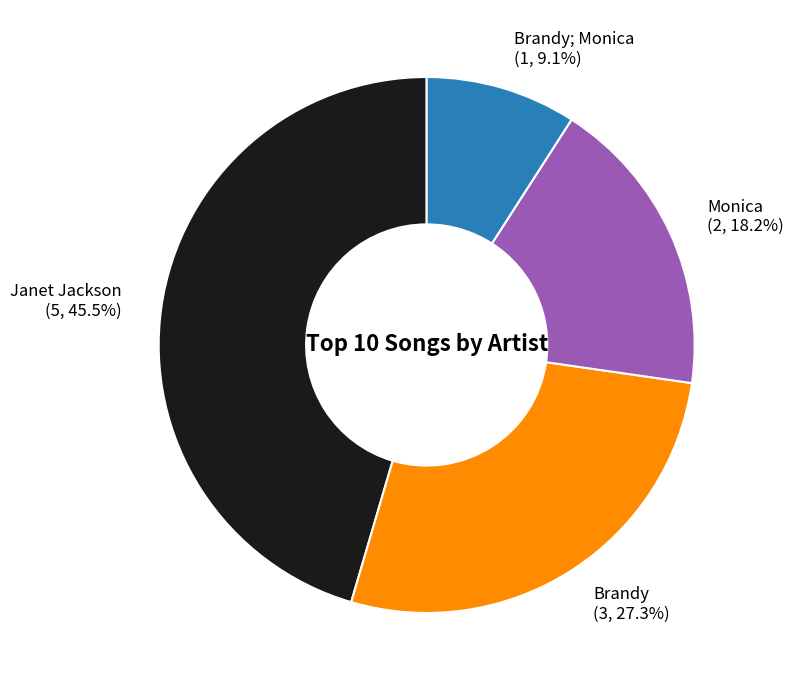

Is there any slice that represents more than half of the pie?

No